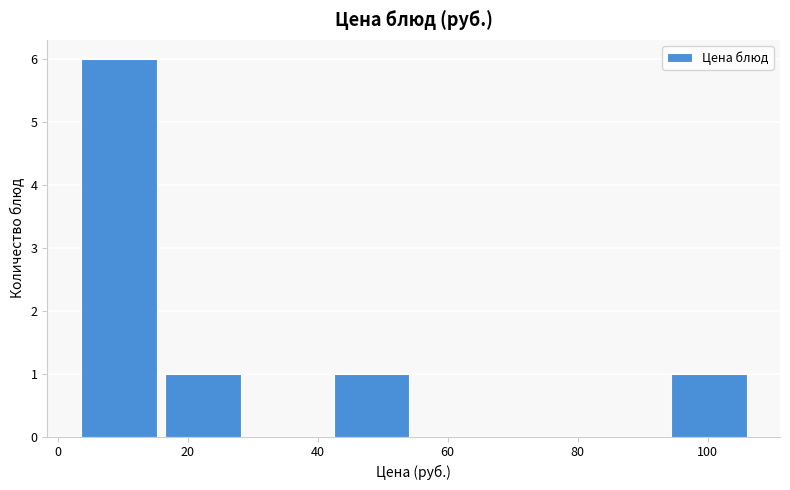

Which range on the x-axis has the tallest bar?

2 to 16